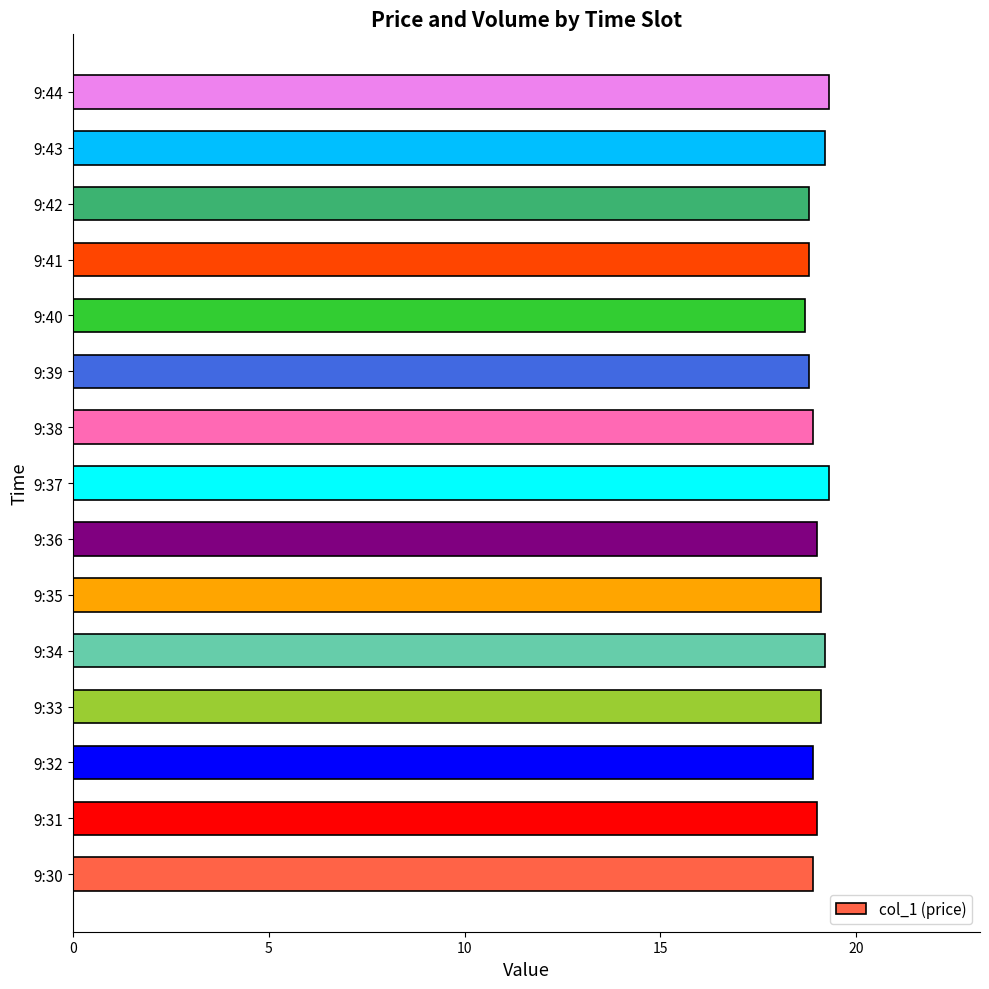

What is the greatest value displayed?

19.3